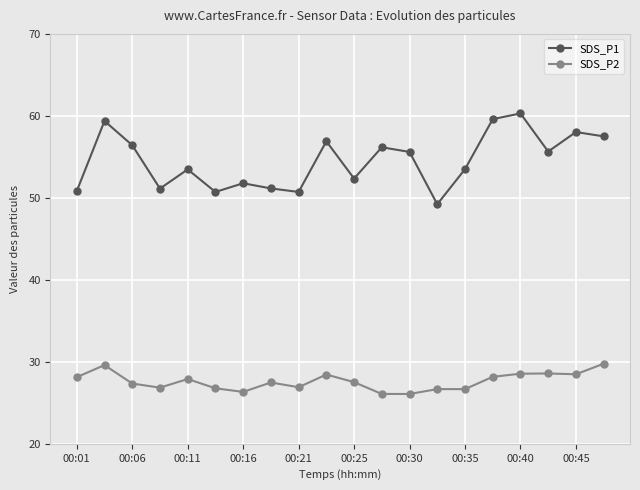

In SDS_P1, how many points are lower than both neighbors (excluding endpoints)?

6